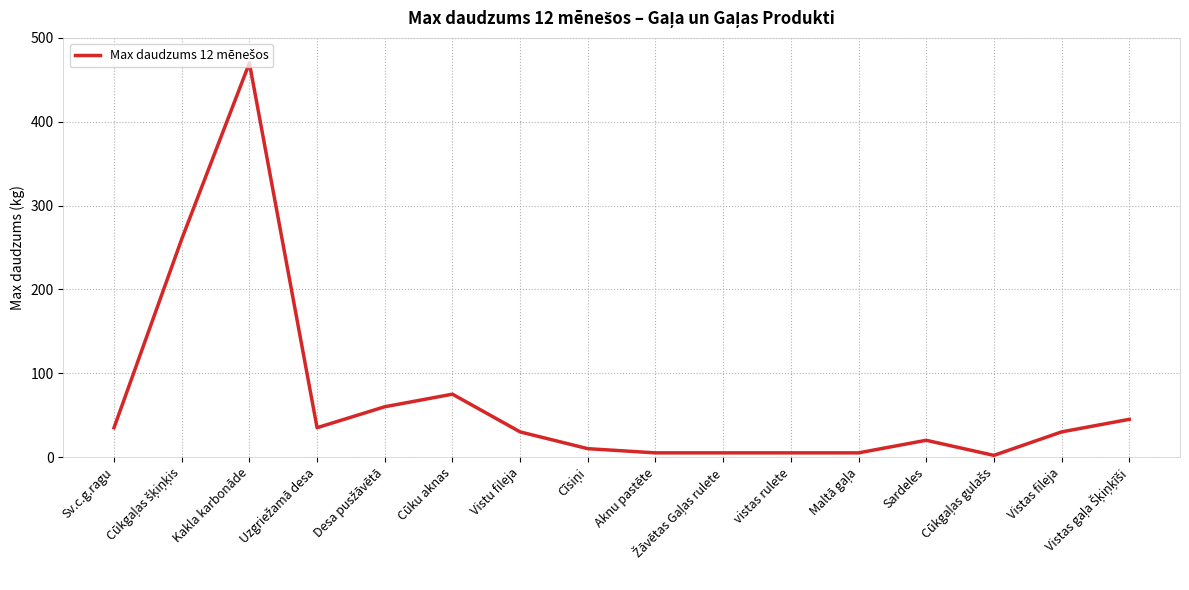

What is the greatest value displayed?

470